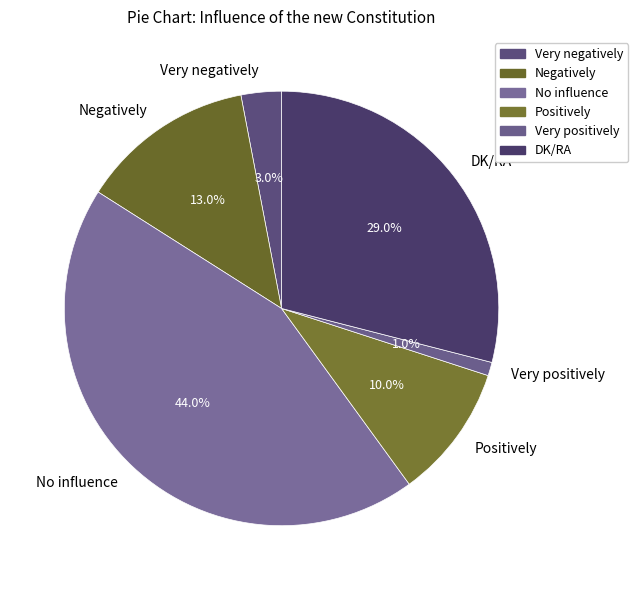

Between Very negatively and DK/RA, which is larger?

DK/RA